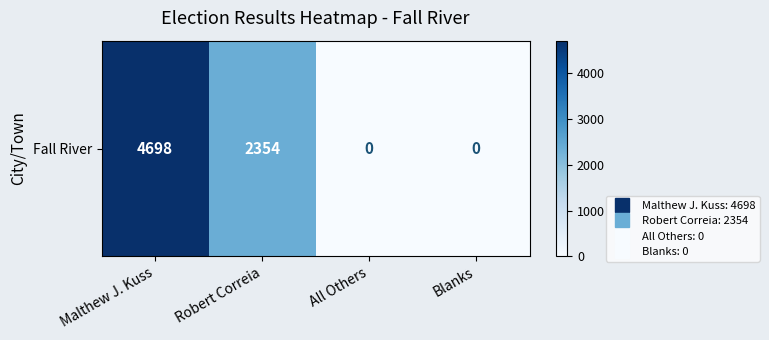

List the labels in order of value, largest first.

Malthew J. Kuss, Robert Correia, All Others, Blanks